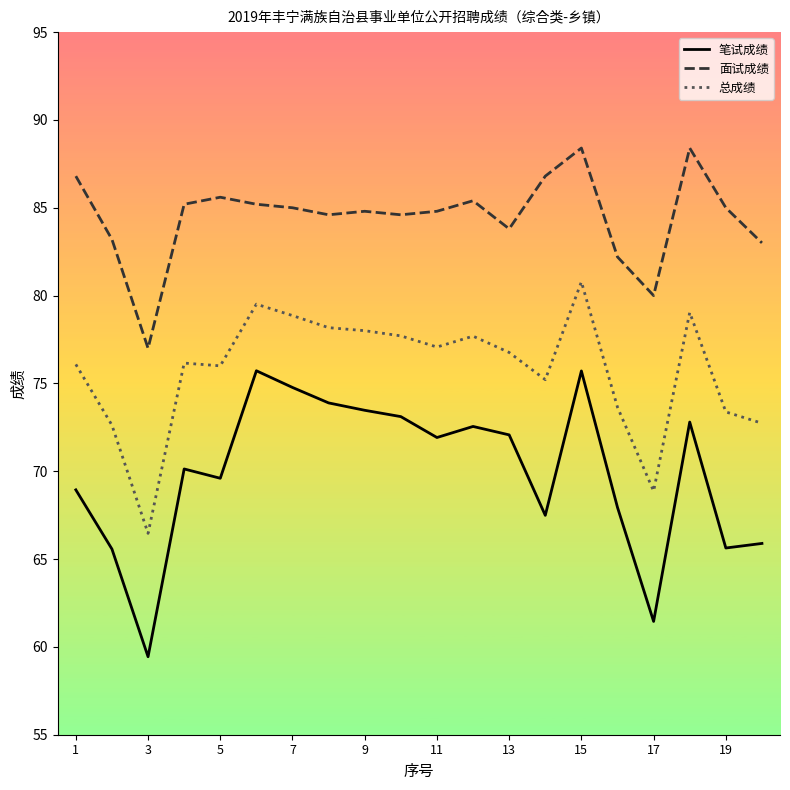

What is the smallest value displayed?

59.4